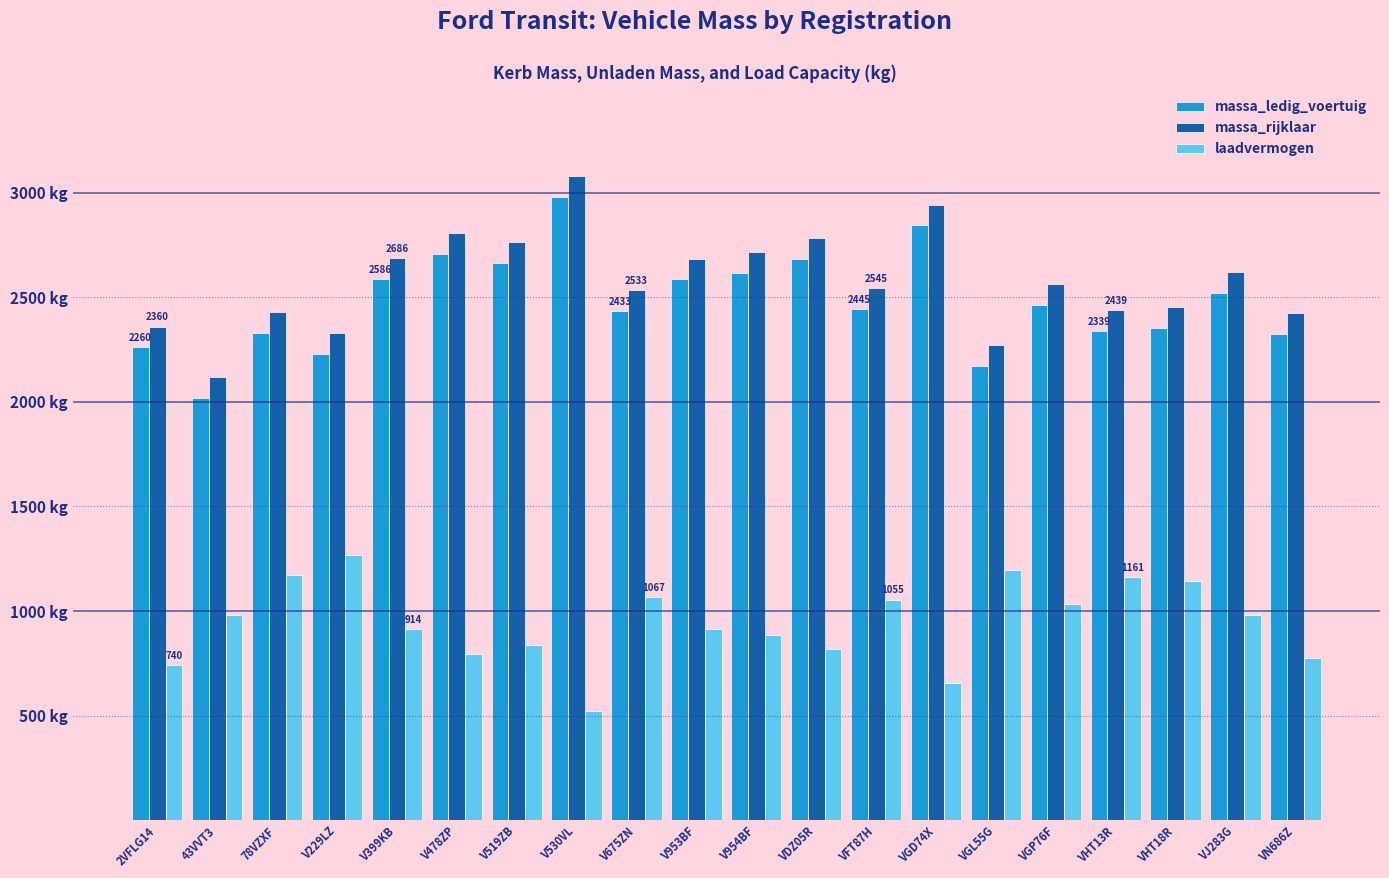

What is the average value of the massa_rijklaar series?

2578